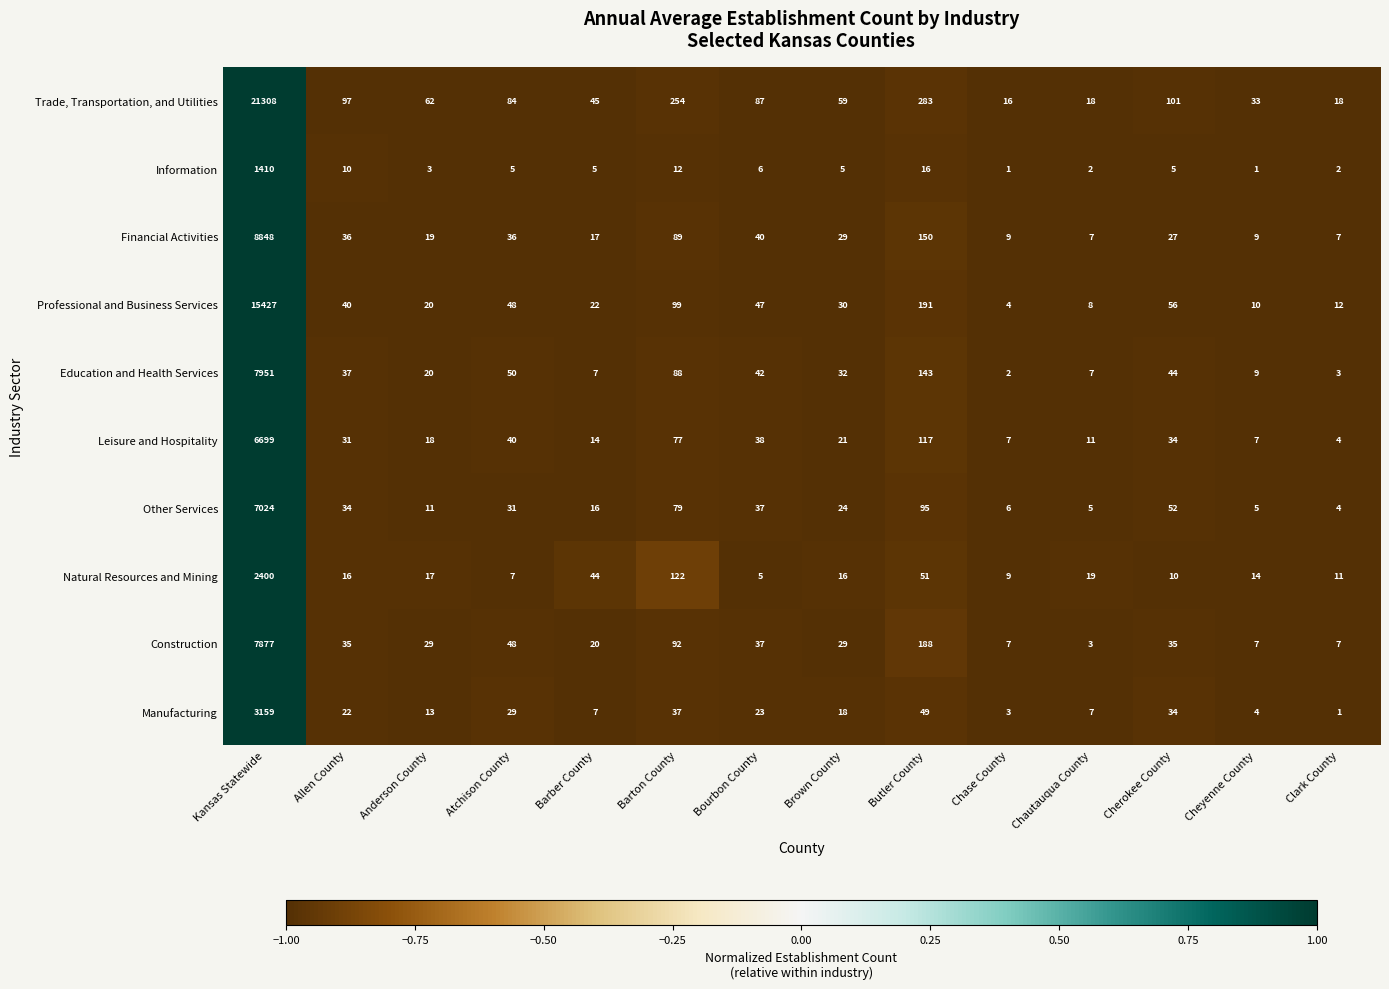

Which series changed the most between Barton County and Clark County?

Trade, Transportation, and Utilities